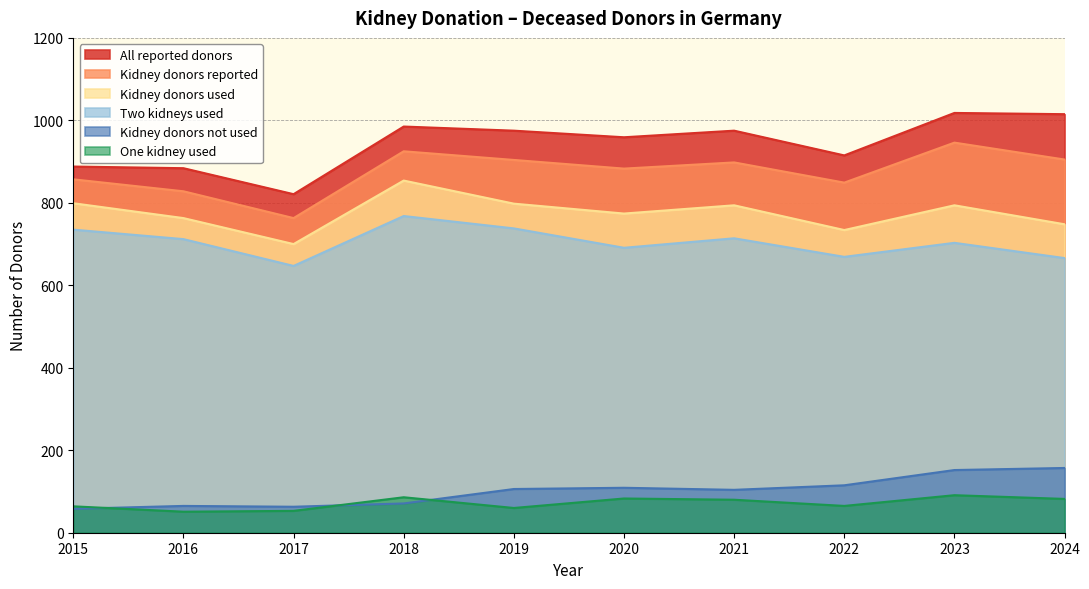

How many values in the Kidney donors reported series are below 898?

5